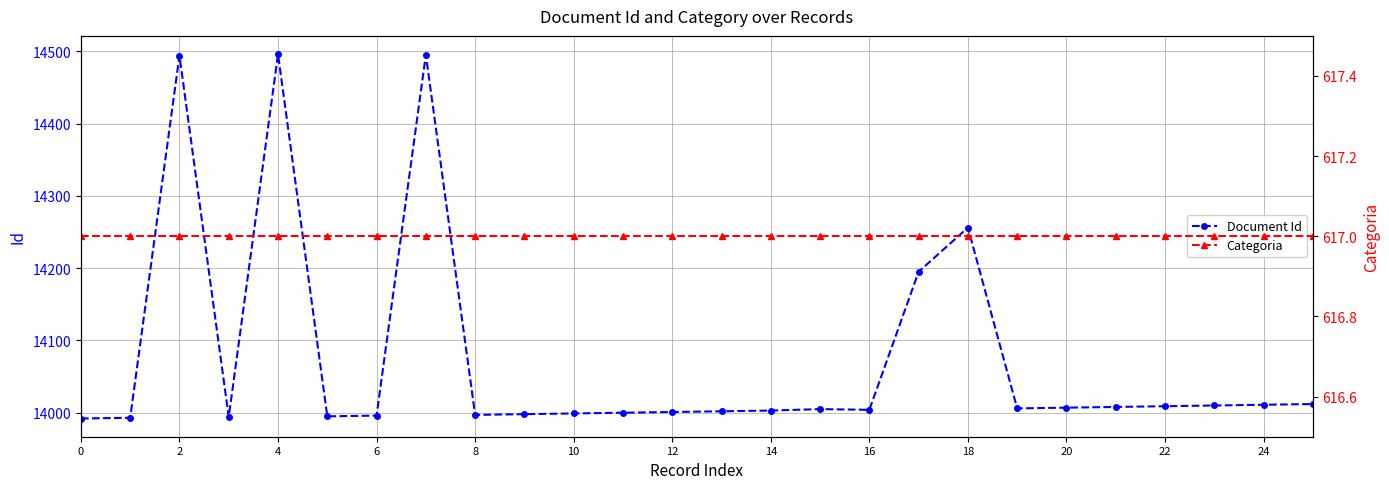

True or false: Categoria has a value of 295 at 0.

False